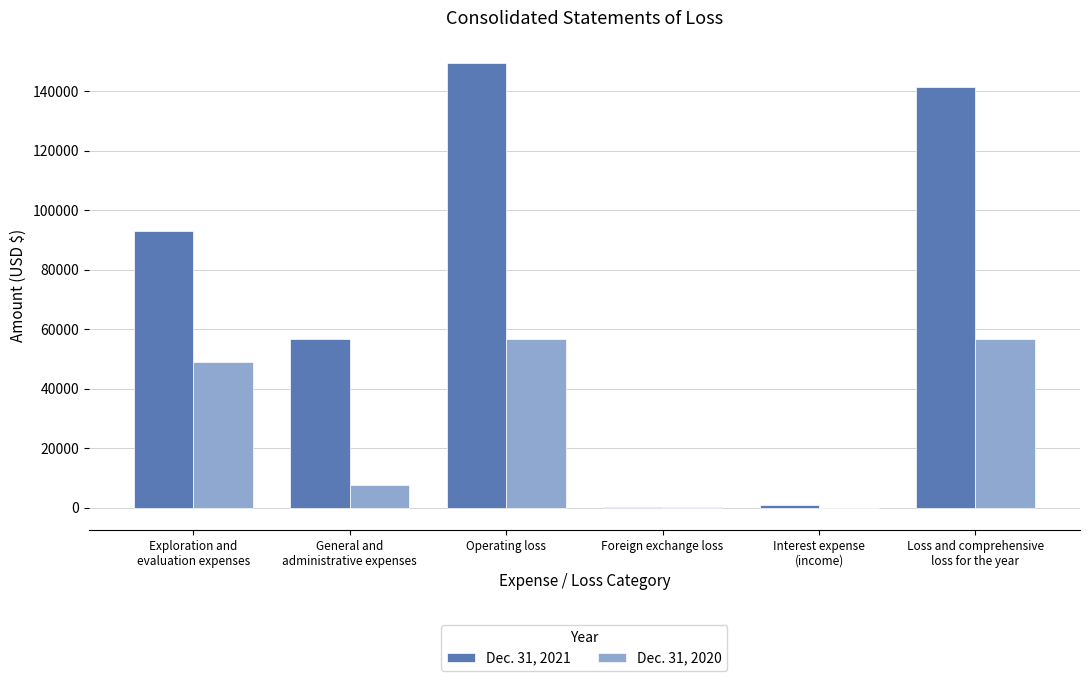

Which series has the largest total across all categories?

Dec. 31, 2021